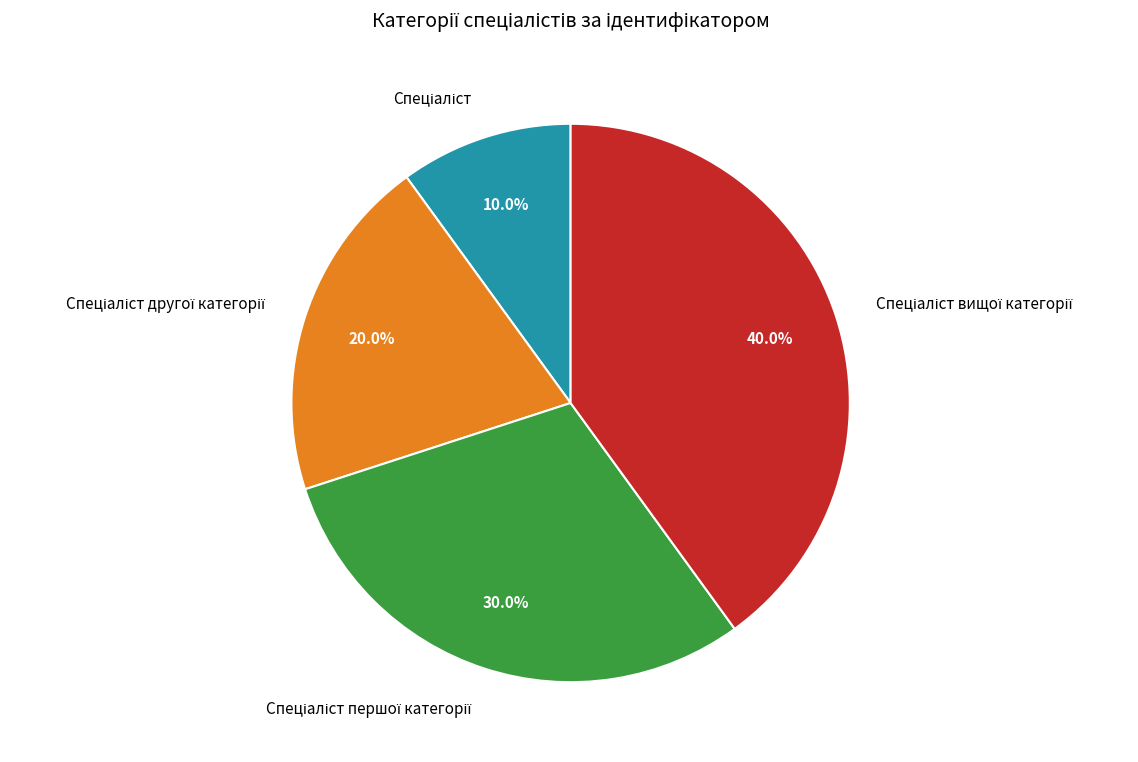

Is there any slice that represents more than half of the pie?

No